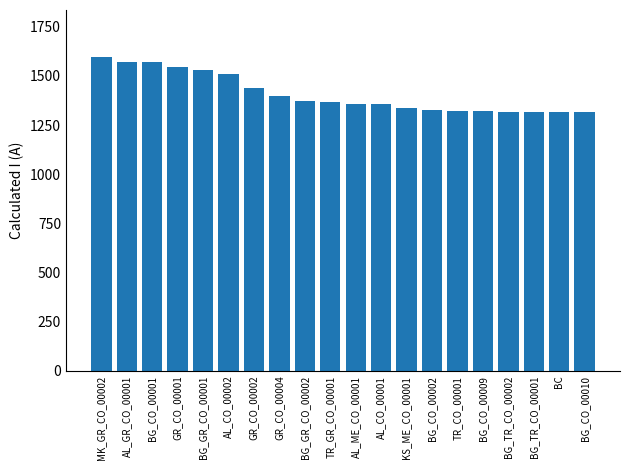

What is the maximum value shown in the chart?

1596